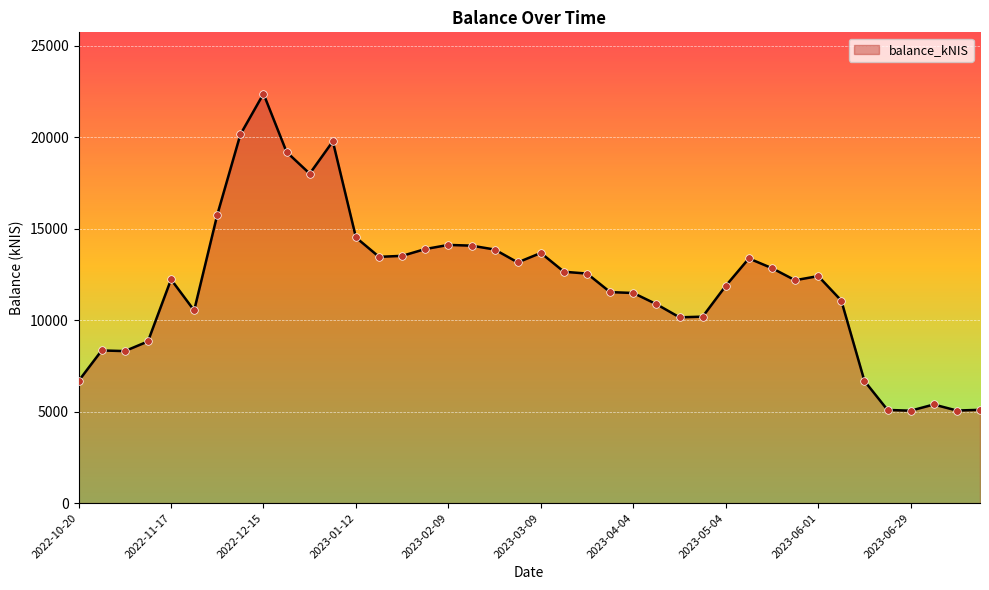

What is the maximum value shown in the chart?

22376.3